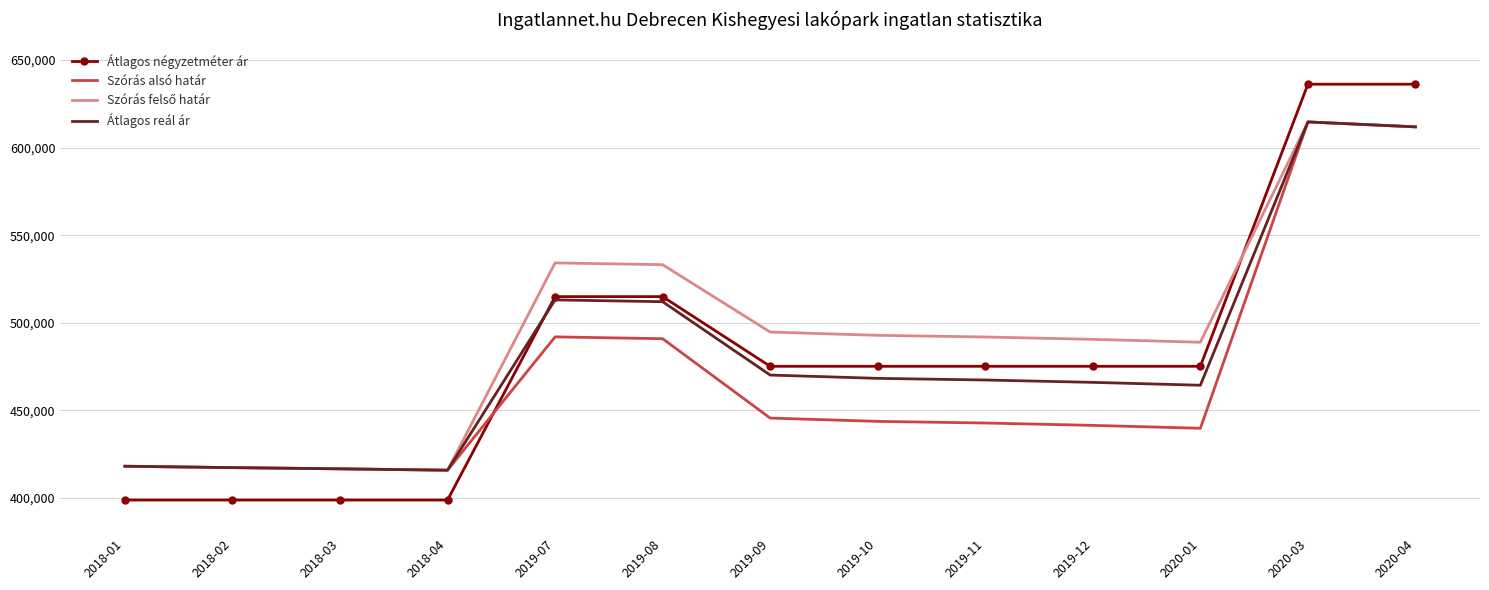

Where does the Szórás alsó határ series first go above 442828?

2019-07